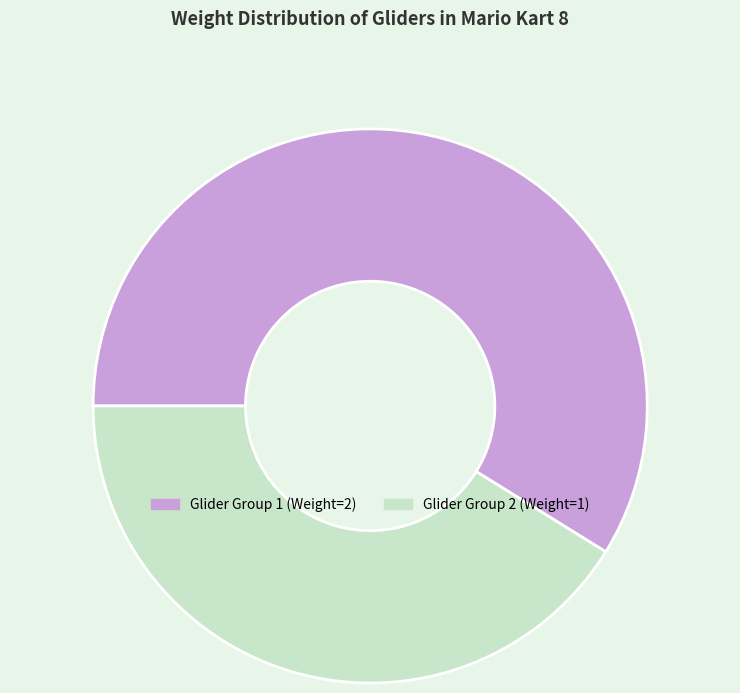

Rank the categories by value from lowest to highest.

Glider Group 2 (Weight=1), Glider Group 1 (Weight=2)